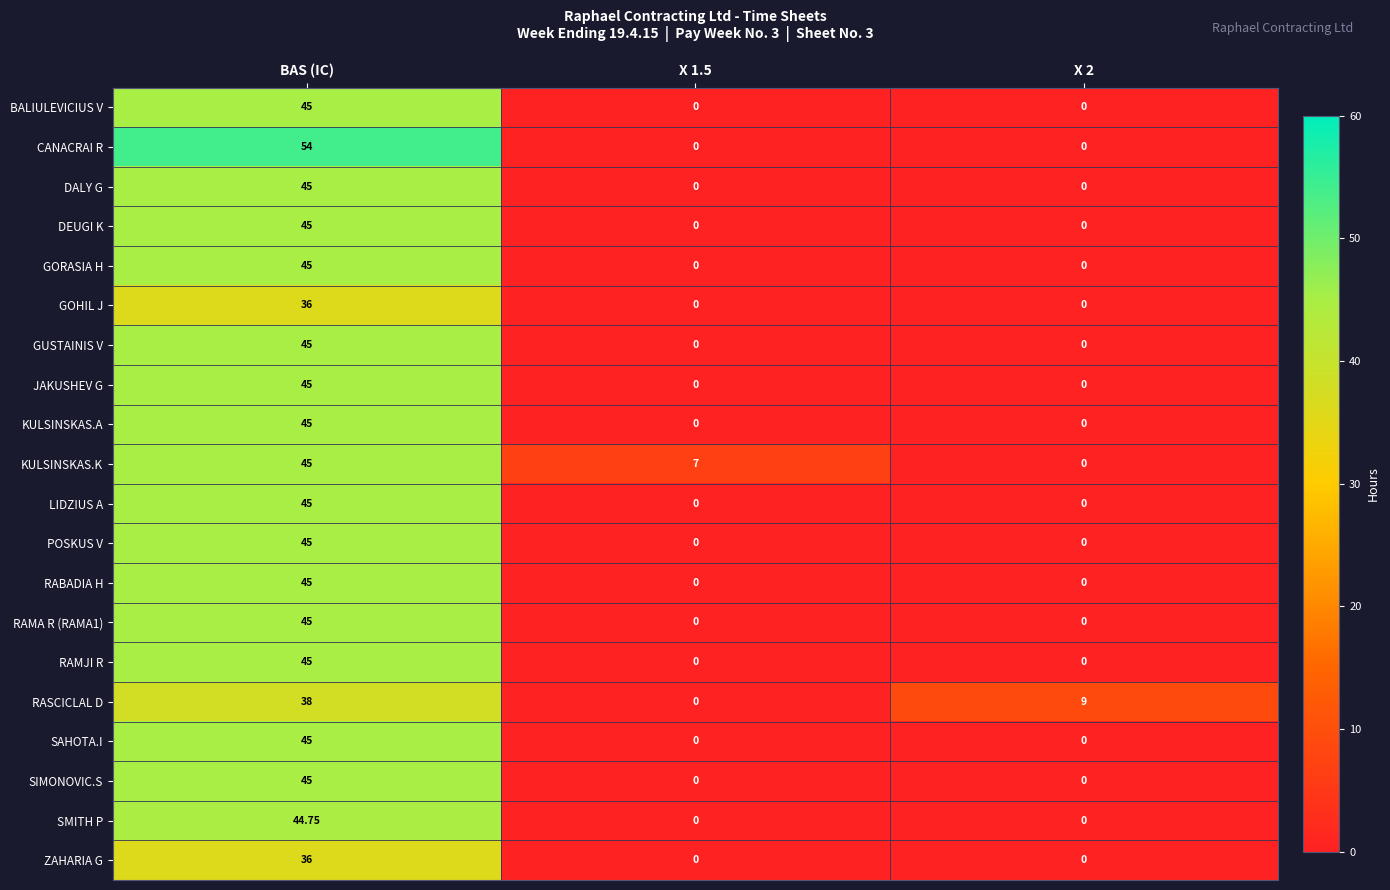

Which series has the largest total across all categories?

CANACRAI R